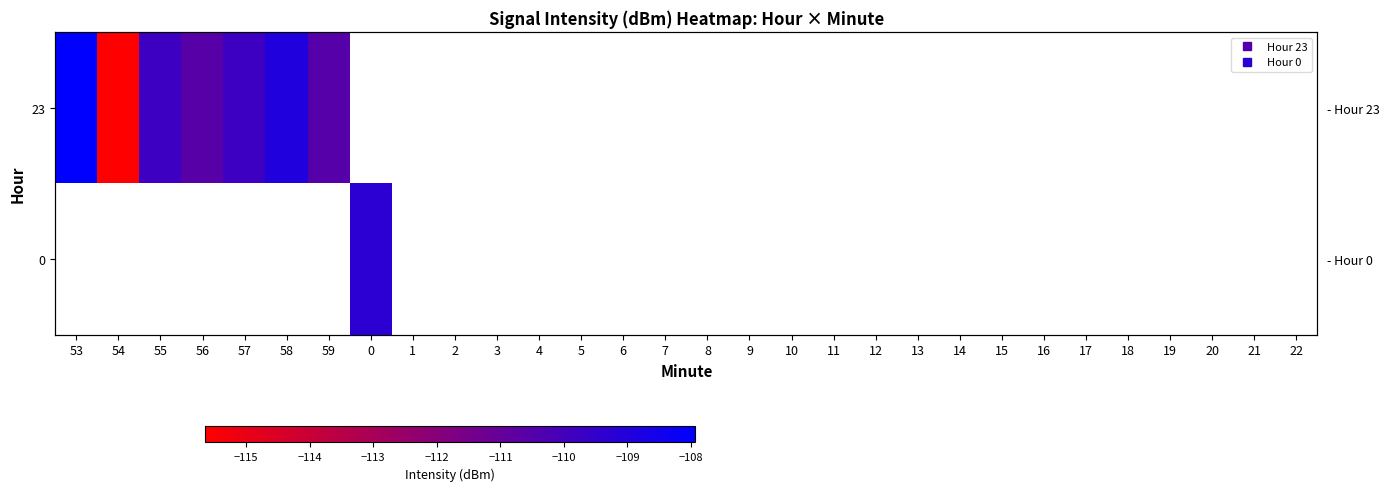

List the labels in order of 0 value, largest first.

53, 54, 55, 56, 57, 58, 59, 0, 1, 2, 3, 4, 5, 6, 7, 8, 9, 10, 11, 12, 13, 14, 15, 16, 17, 18, 19, 20, 21, 22